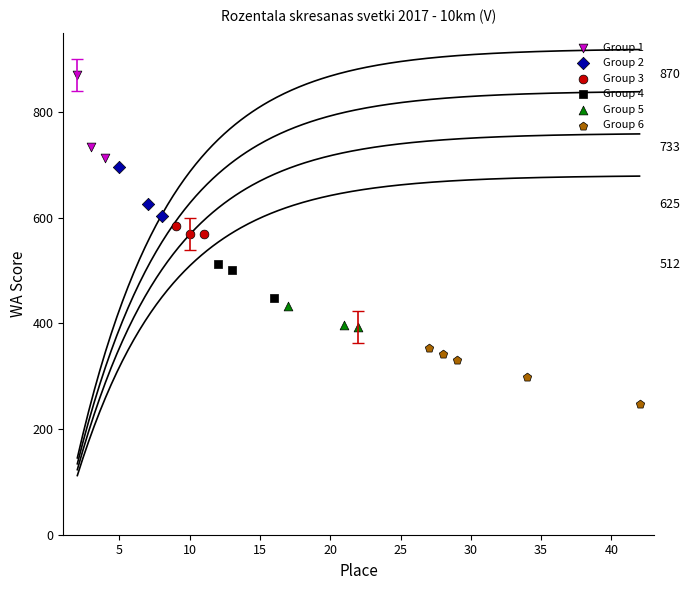

What is the change in value from 13 to 29?

-169